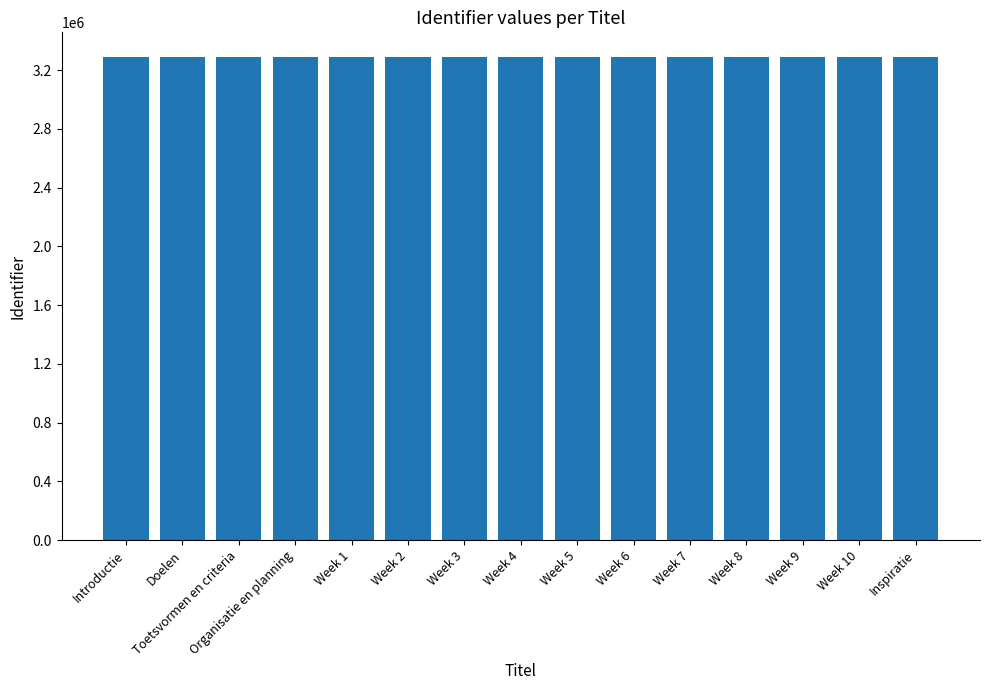

What is the ratio of the value at Introductie to the value at Week 6?

1.0